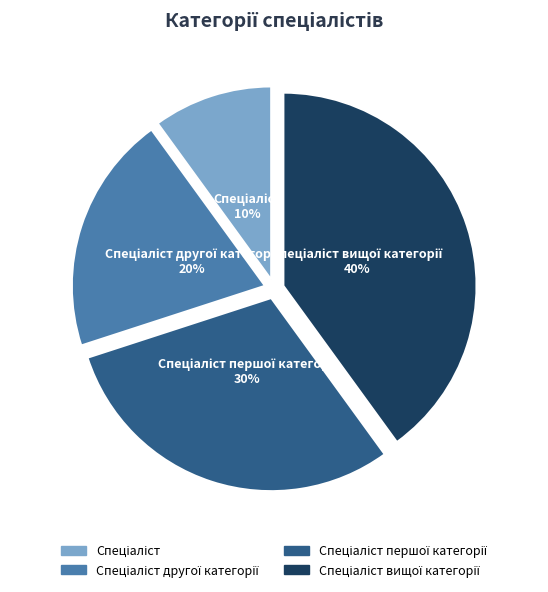

To the nearest percent, what is the average slice percentage?

25%